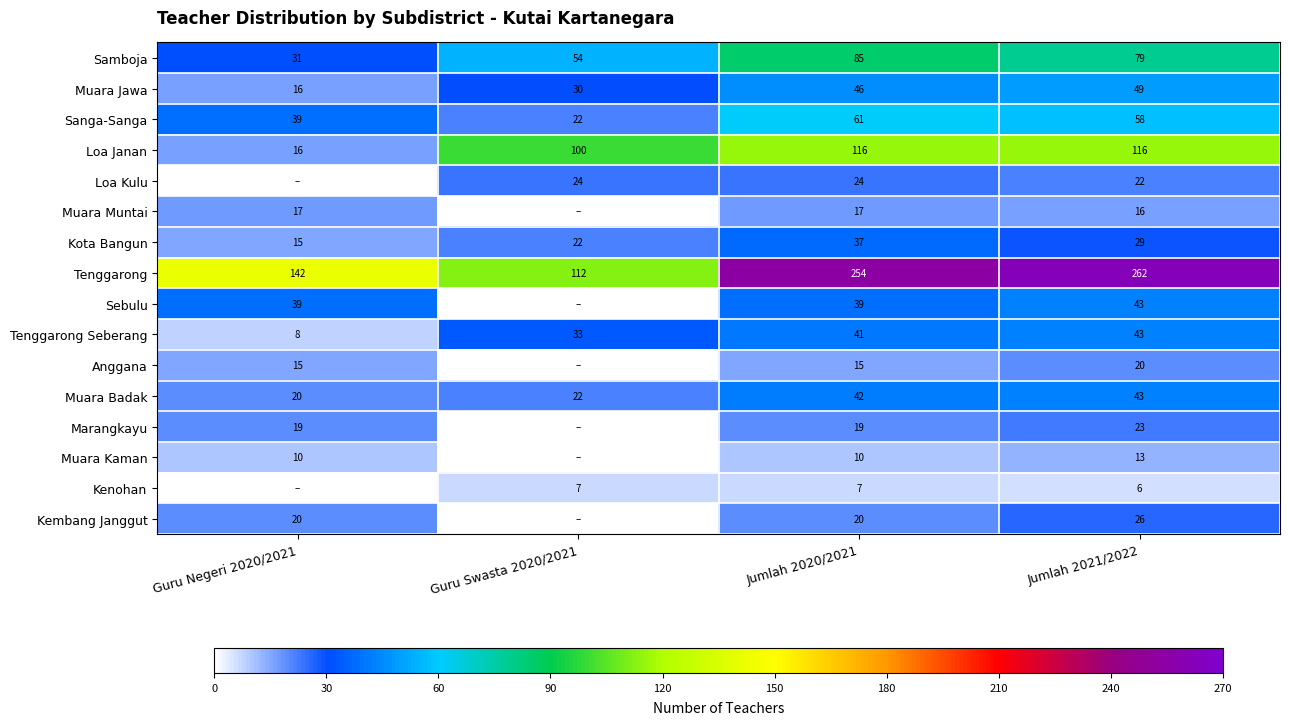

True or false: Muara Muntai has a value of 9 at Jumlah 2021/2022.

False